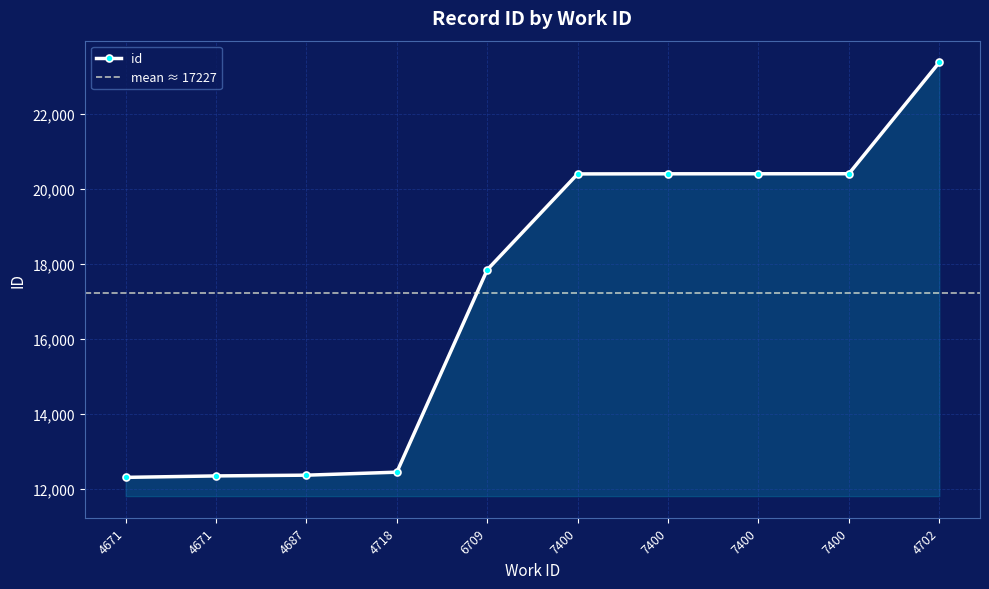

Does the chart have visible grid lines?

Yes